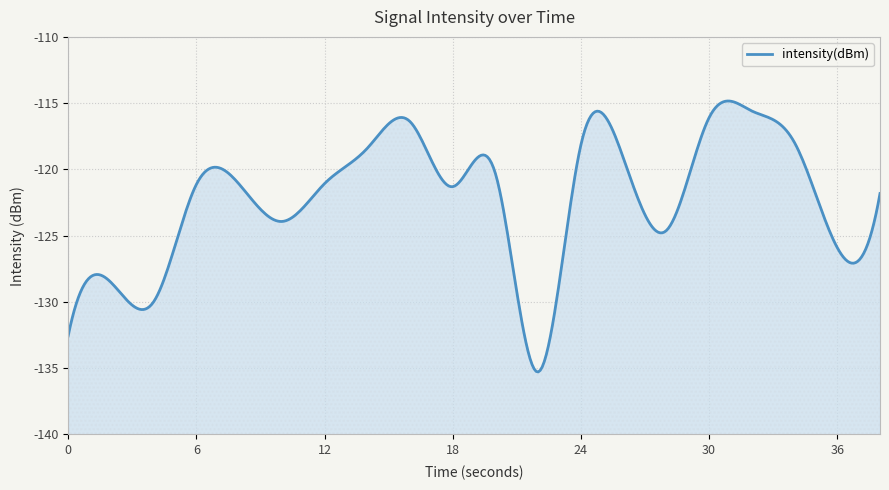

True or false: the data shows -118.4 at 14.

True